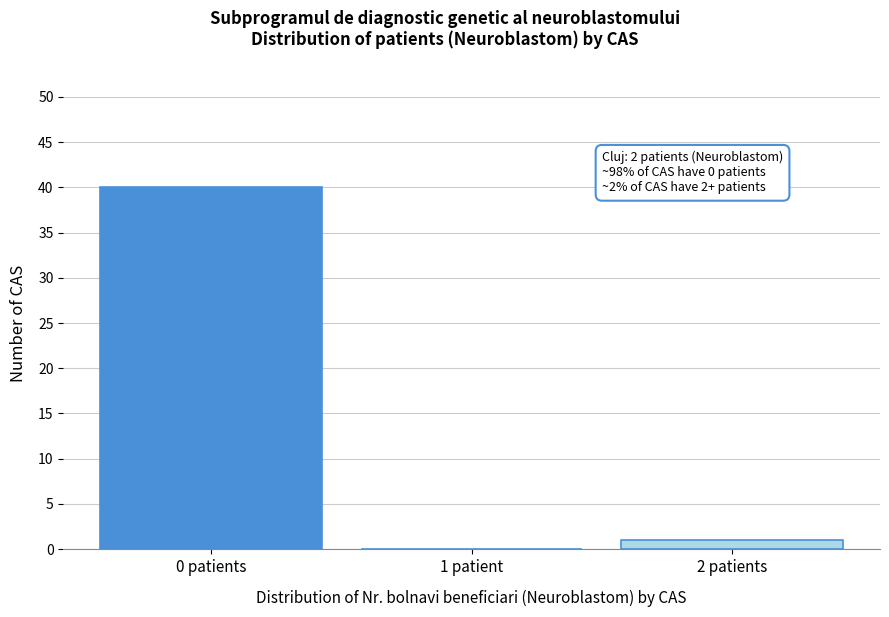

Reading left to right, transcribe all the data shown in this chart.

0 patients=40	1 patient=0	2 patients=1